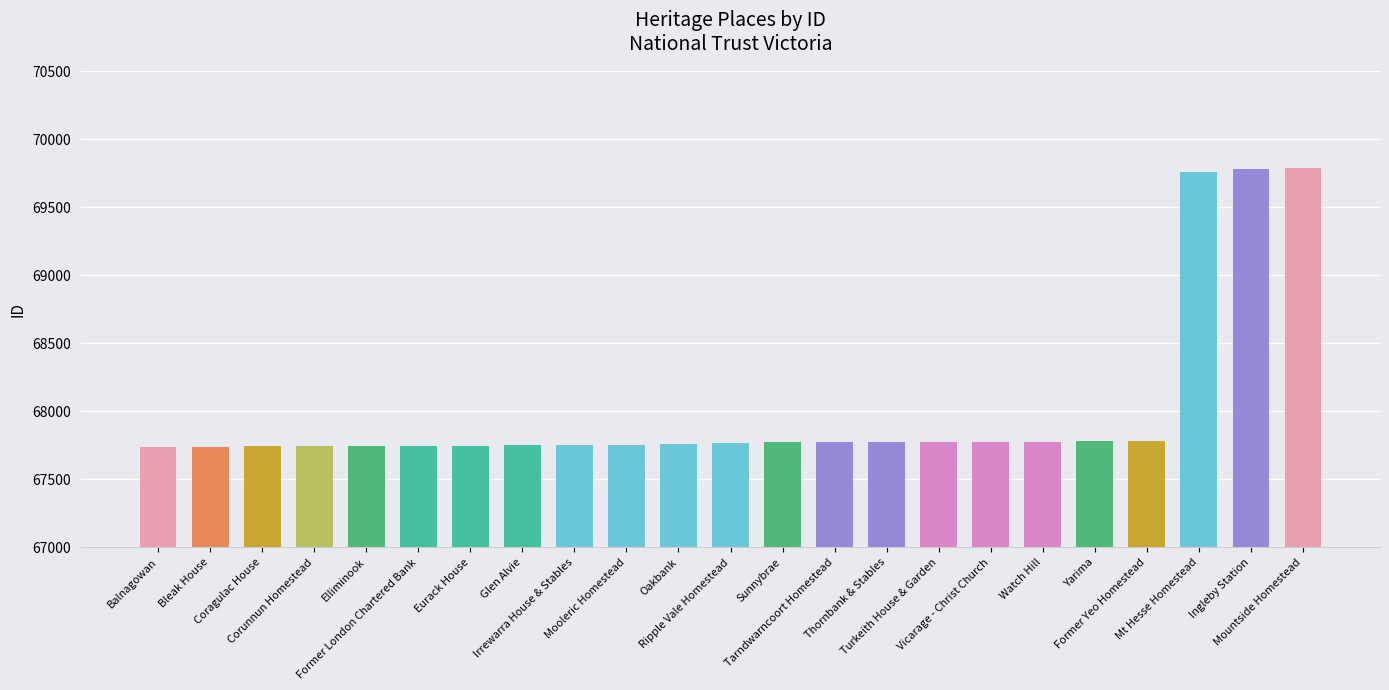

How many categories are shown in the chart?

23